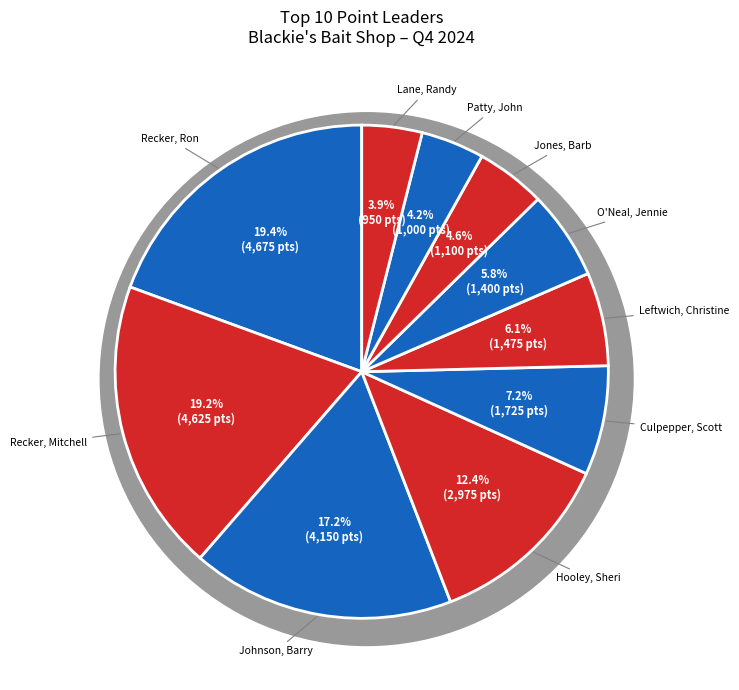

Rank the categories by value from highest to lowest.

Recker, Ron, Recker, Mitchell, Johnson, Barry, Hooley, Sheri, Culpepper, Scott, Leftwich, Christine, O'Neal, Jennie, Jones, Barb, Patty, John, Lane, Randy